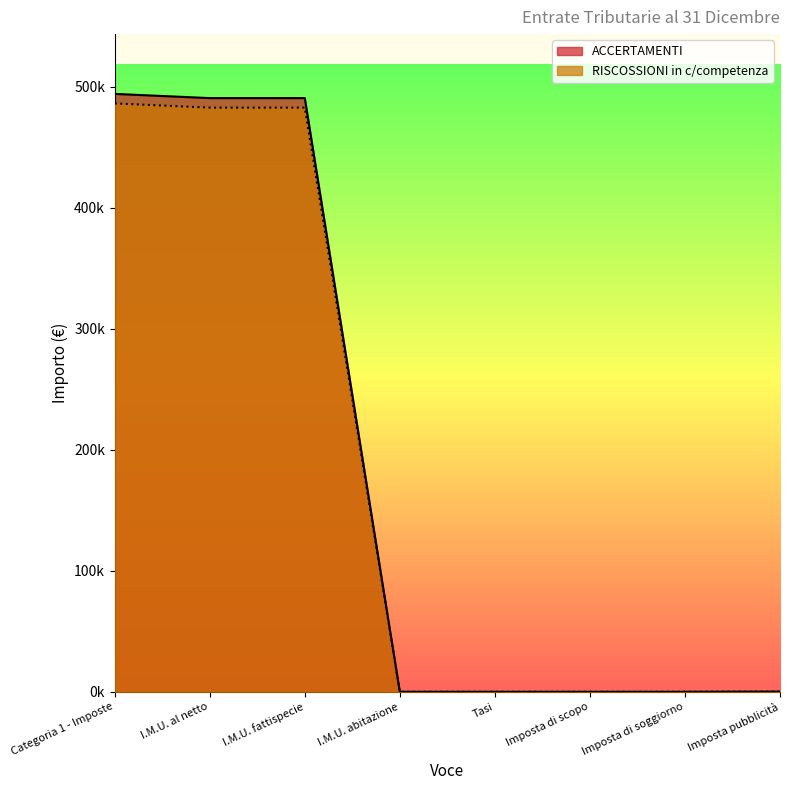

Which series has the largest range (max minus min)?

ACCERTAMENTI